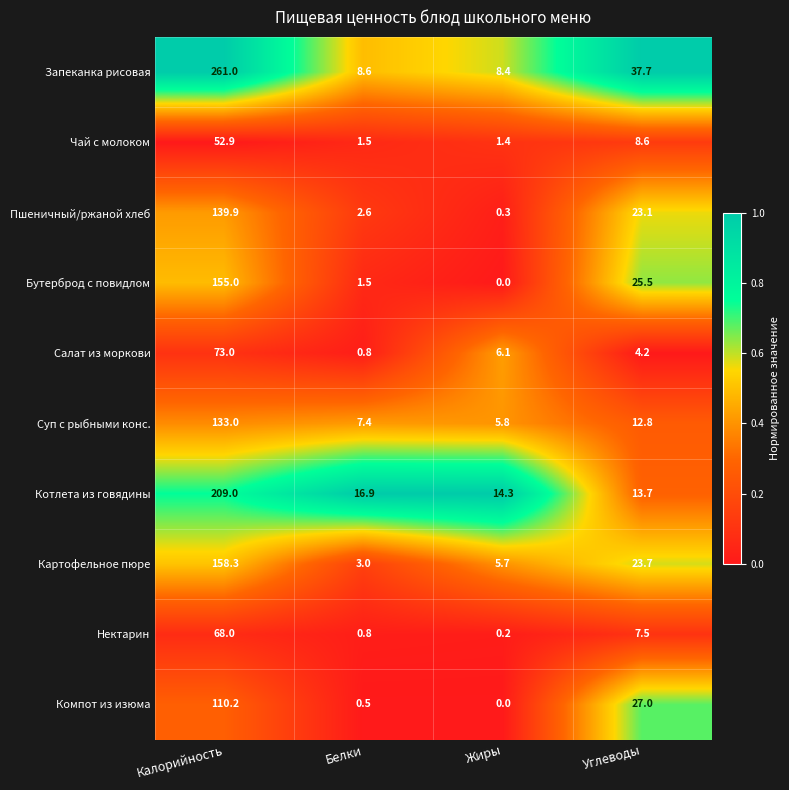

Which series changed the most between Калорийность and Жиры?

Запеканка рисовая